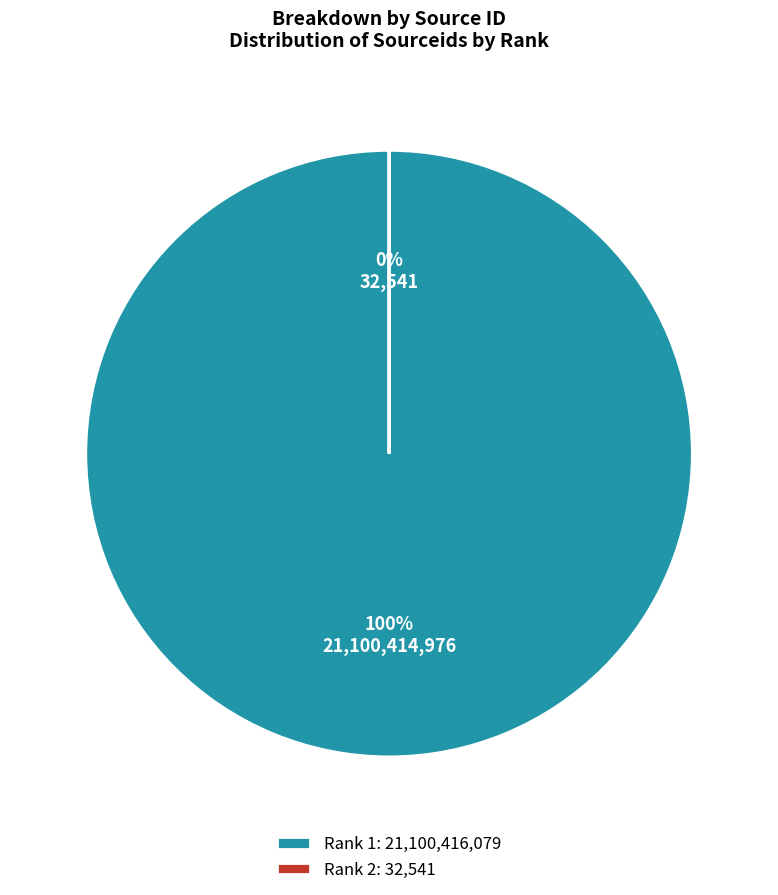

Rank the categories by value from lowest to highest.

Rank 2, Rank 1